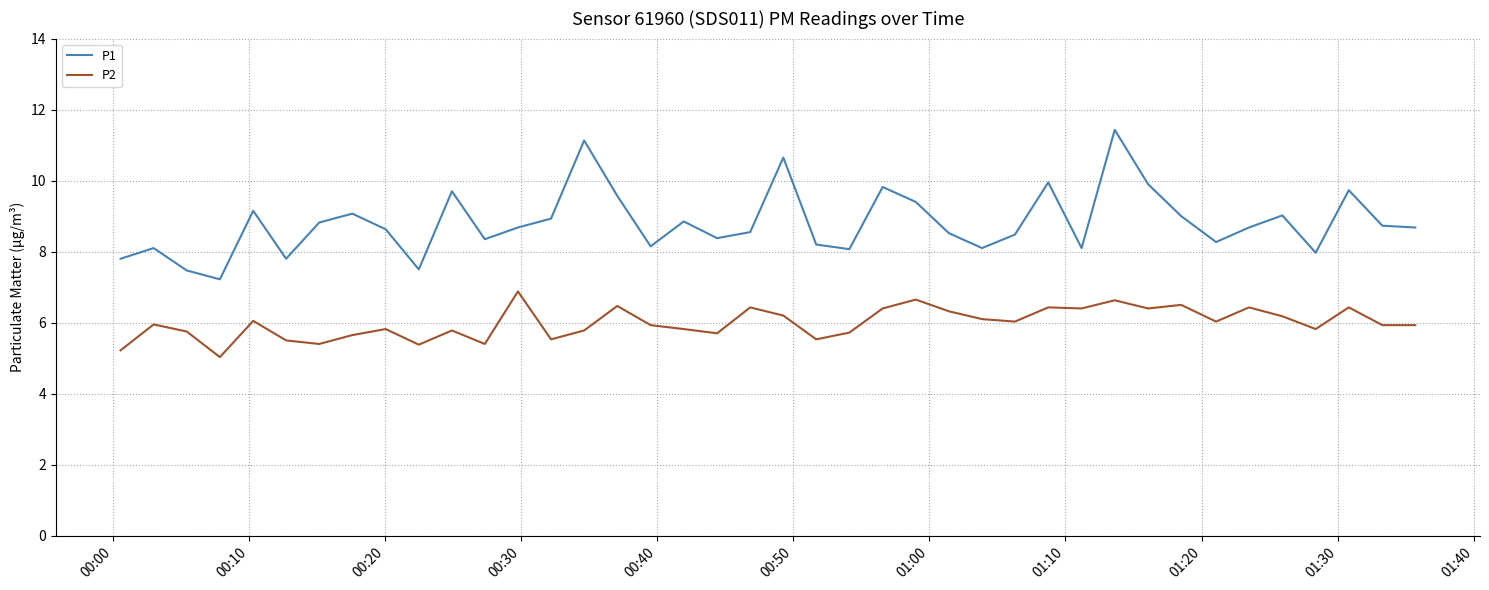

True or false: P2 and P1 cross at least once.

False